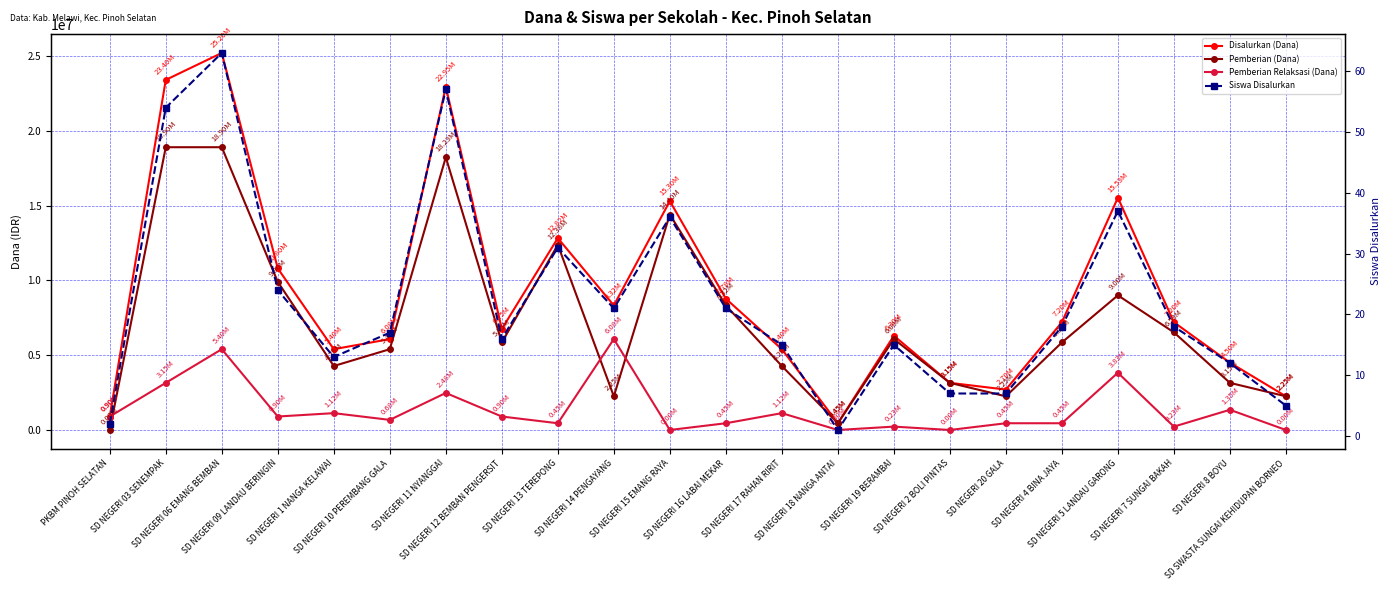

What is the difference between the highest and lowest values at SD NEGERI 4 BINA JAYA?

7199982